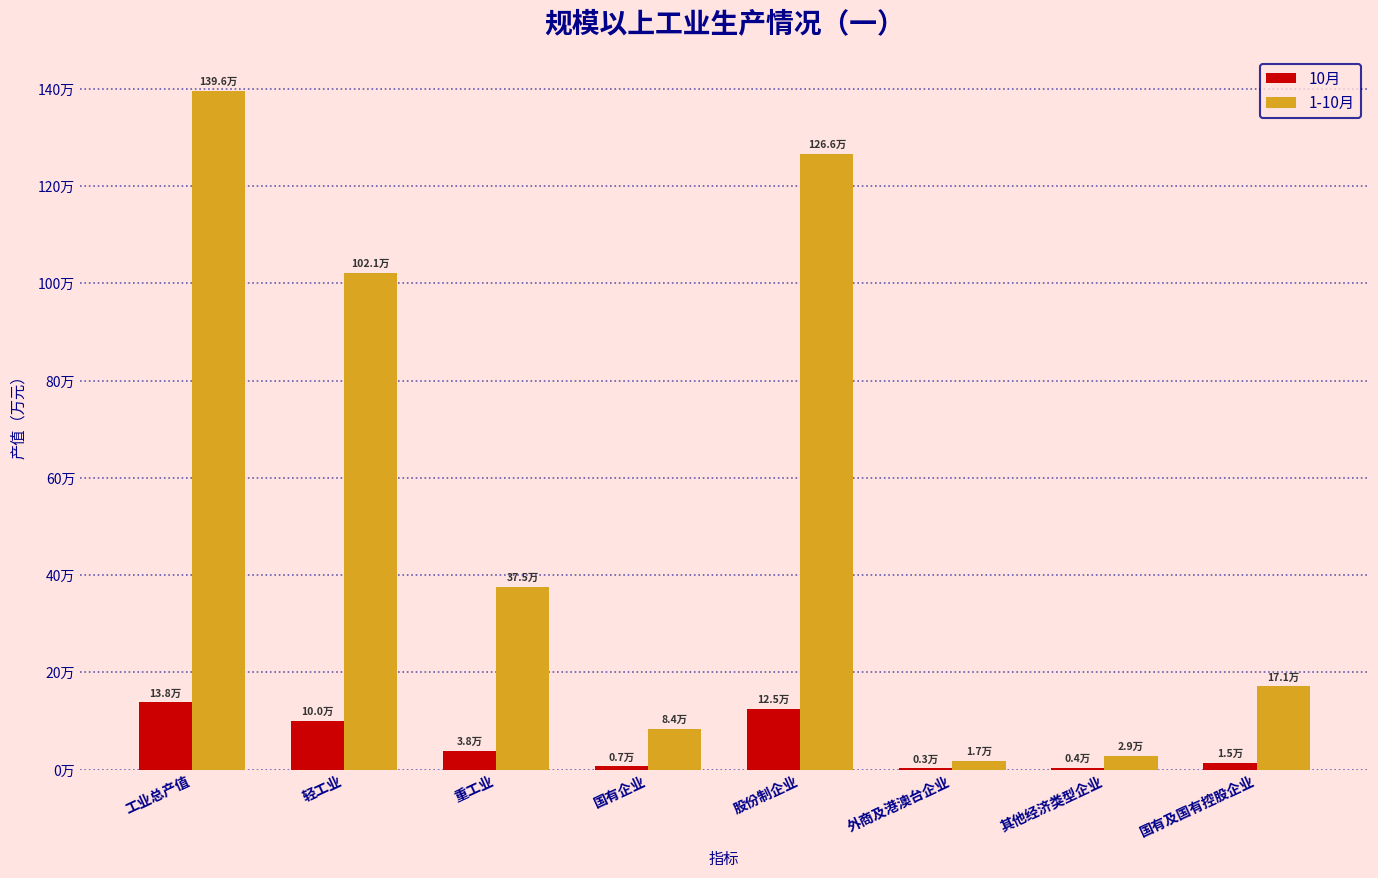

At which category is the sum across all series the highest?

工业总产值